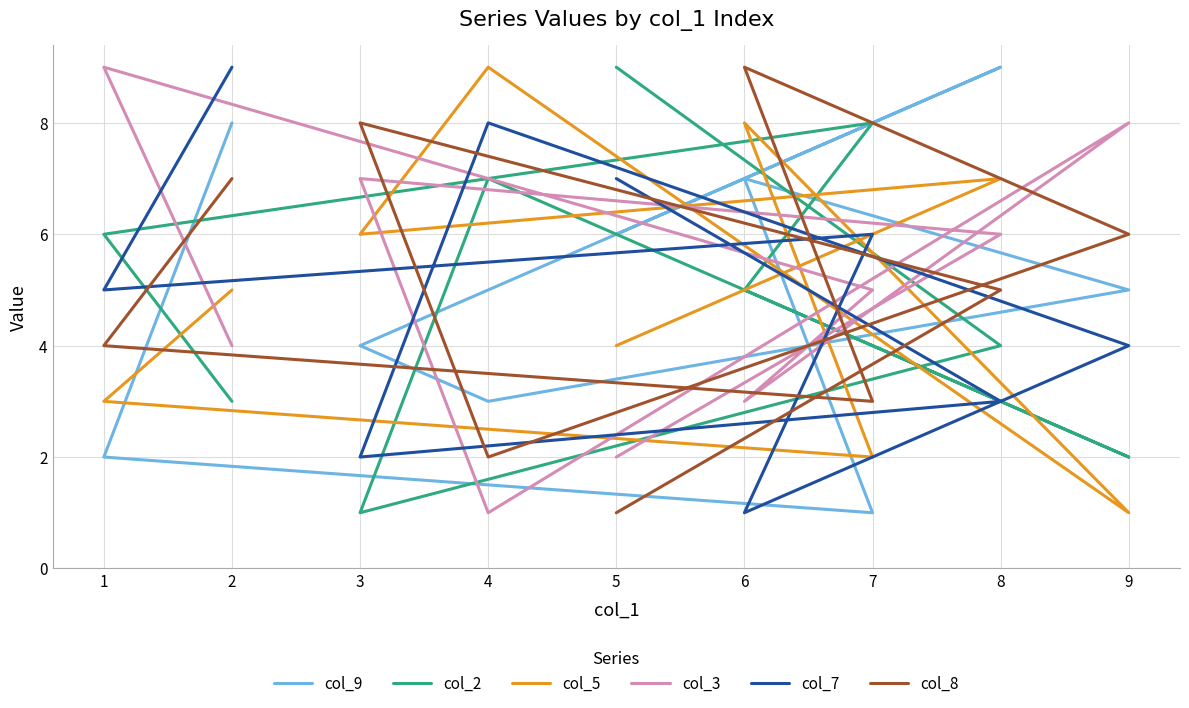

Which series ends up on top after the final intersection of col_2 and col_5?

col_5